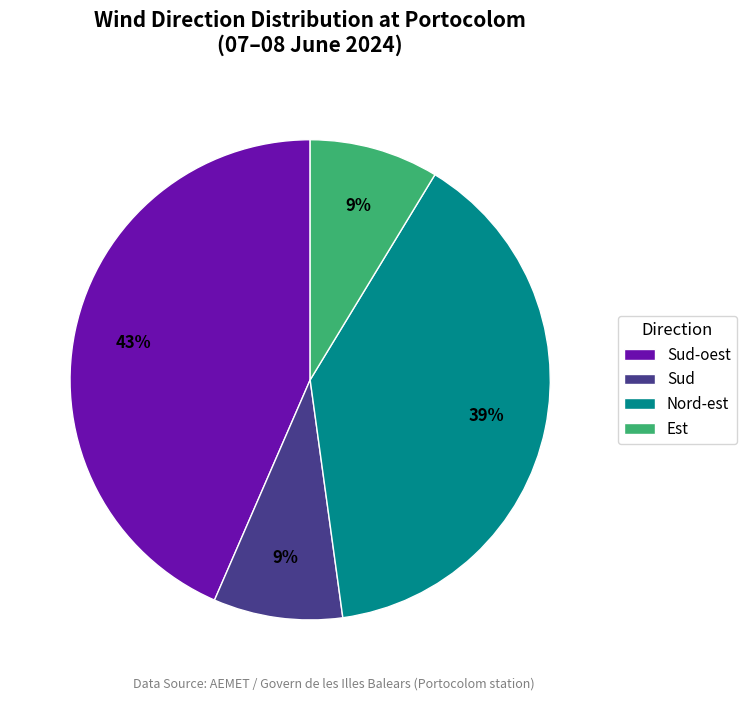

How many segments does this pie chart have?

4